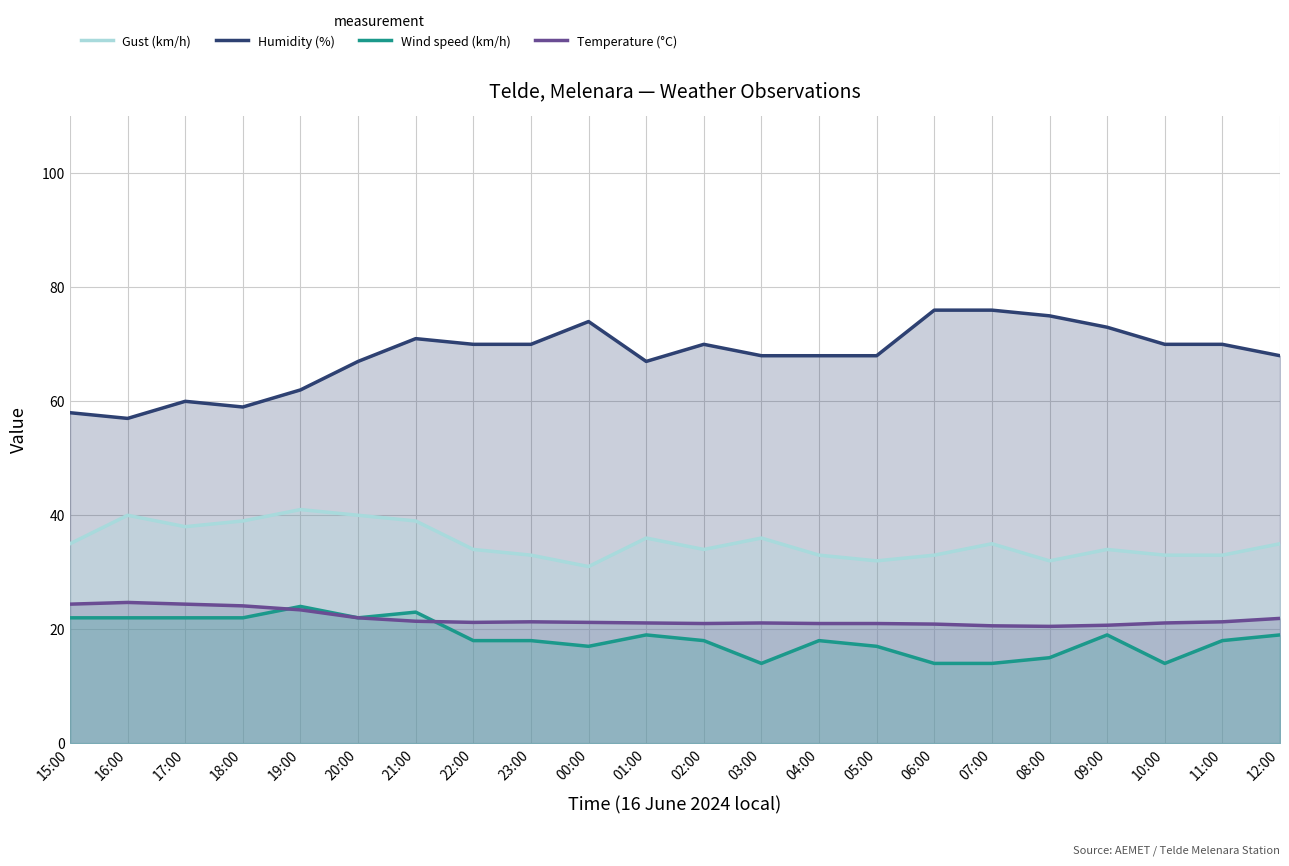

What is the sum of all Humidity (%) values?

1497.0